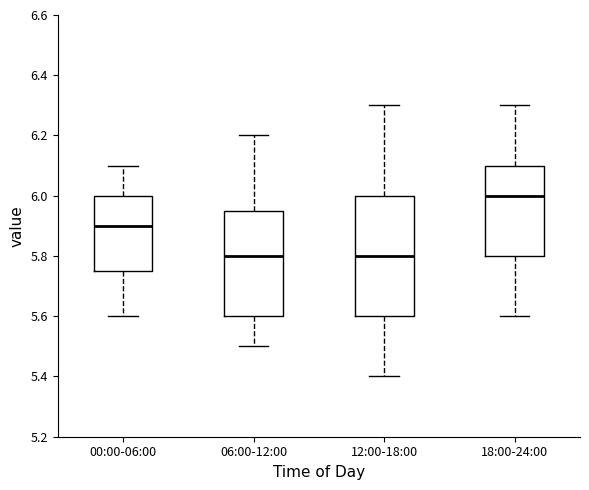

Which box has the highest median line?

18:00-24:00